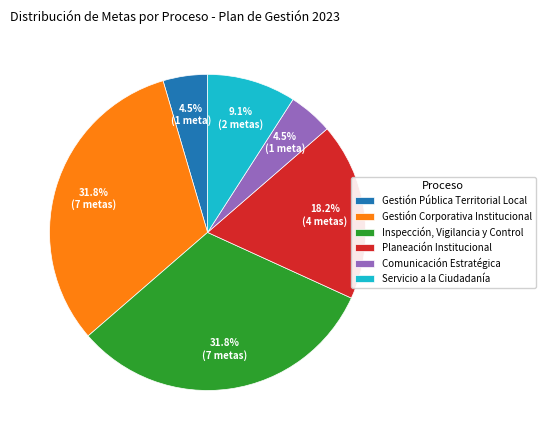

Does Planeación Institucional account for over 50% of the chart?

No